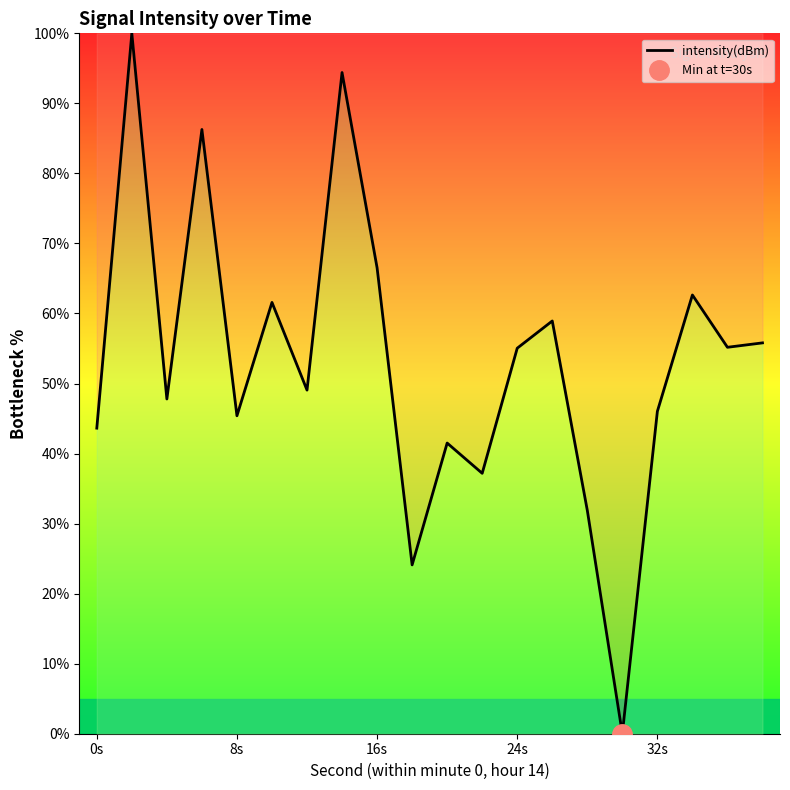

True or false: intensity(dBm) has a value of 46.0 at 32s.

True